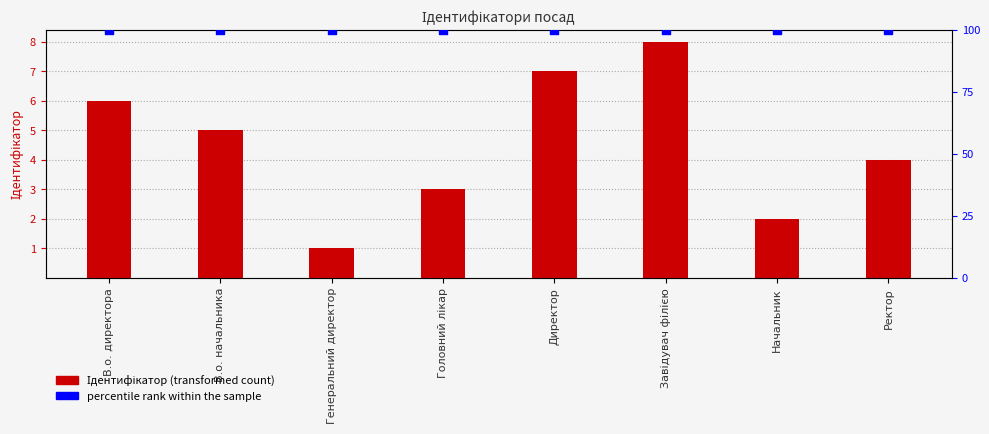

What are all the series names shown in the legend?

Ідентифікатор, percentile rank